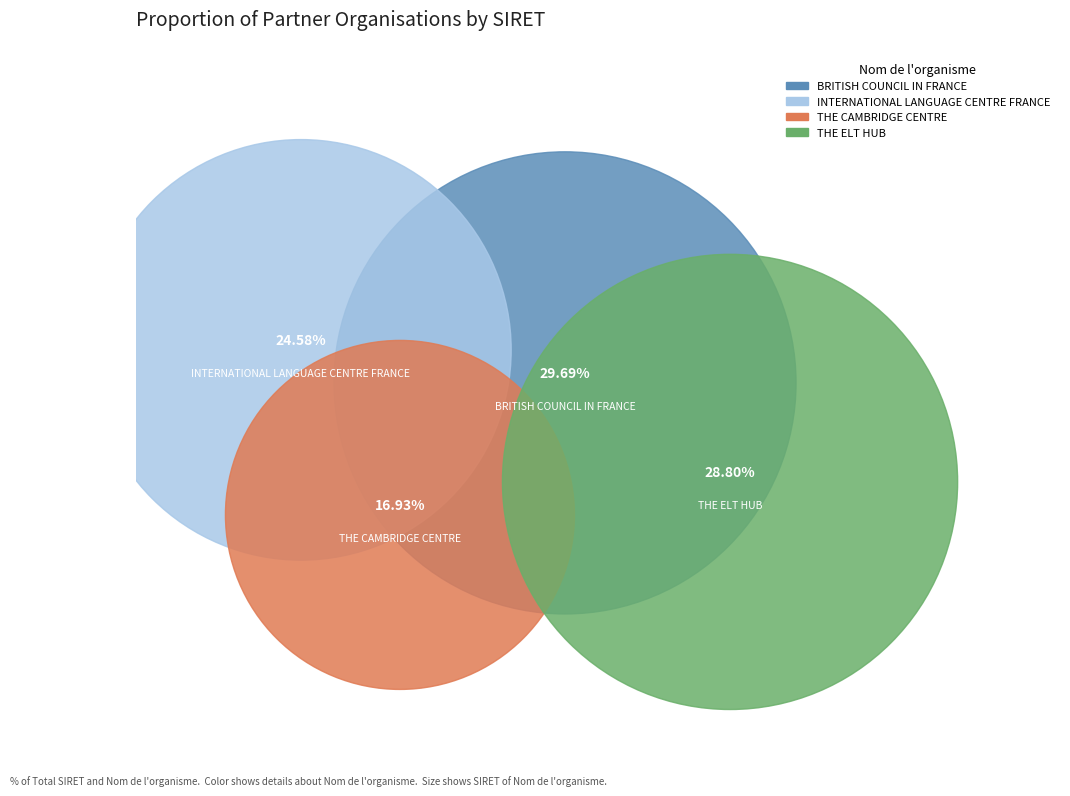

How many slices are in this pie chart?

4